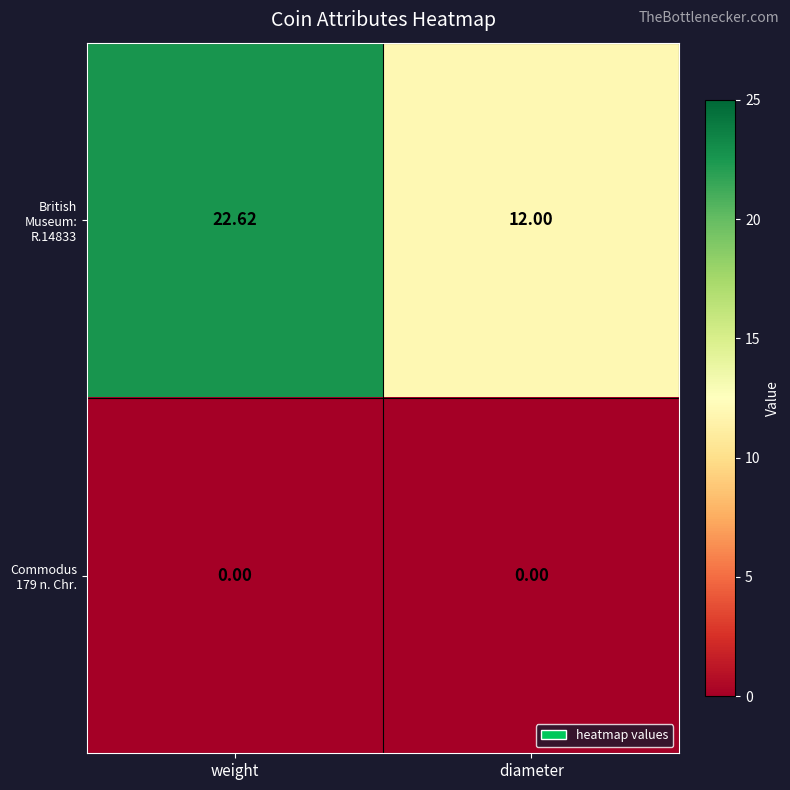

Which series has the largest total across all categories?

British Museum: R.14833